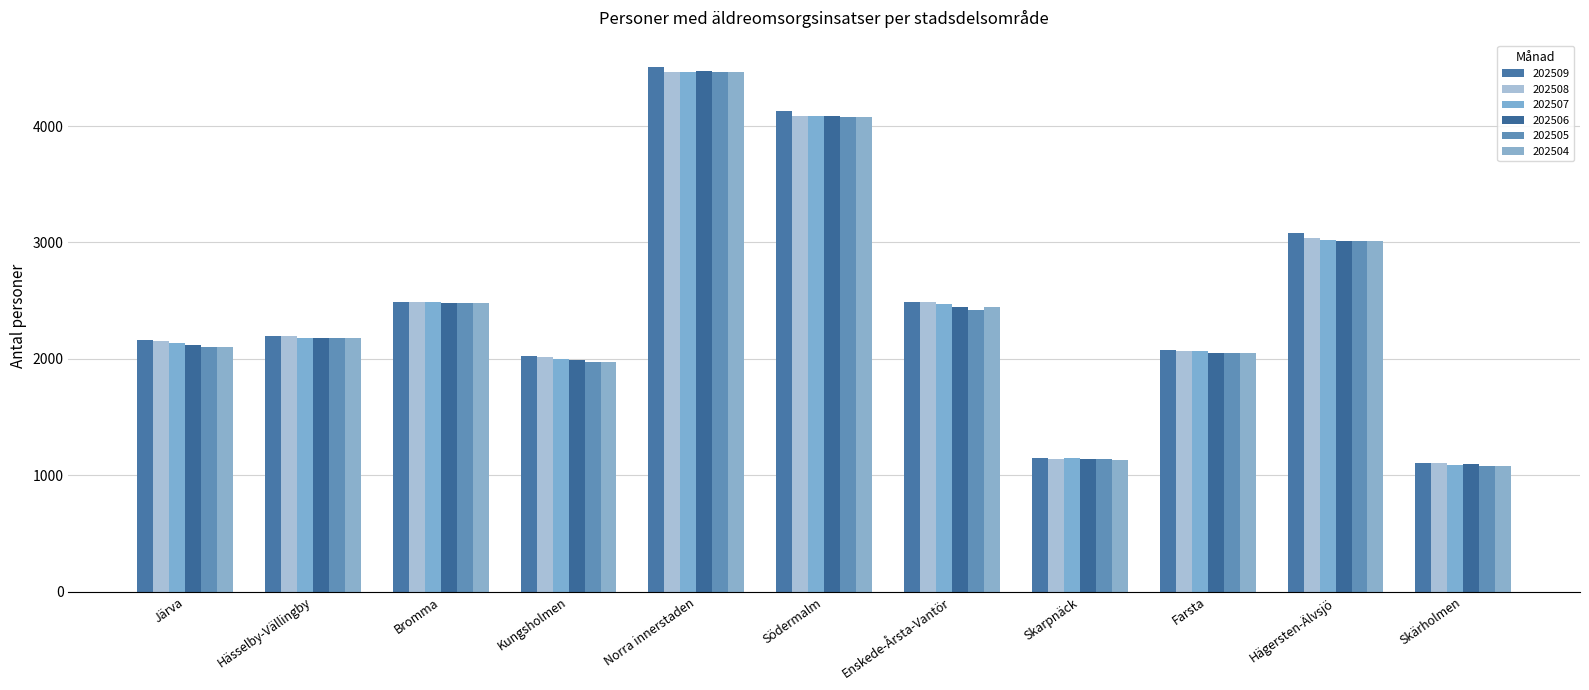

At how many categories does at least one series exceed 3738?

2